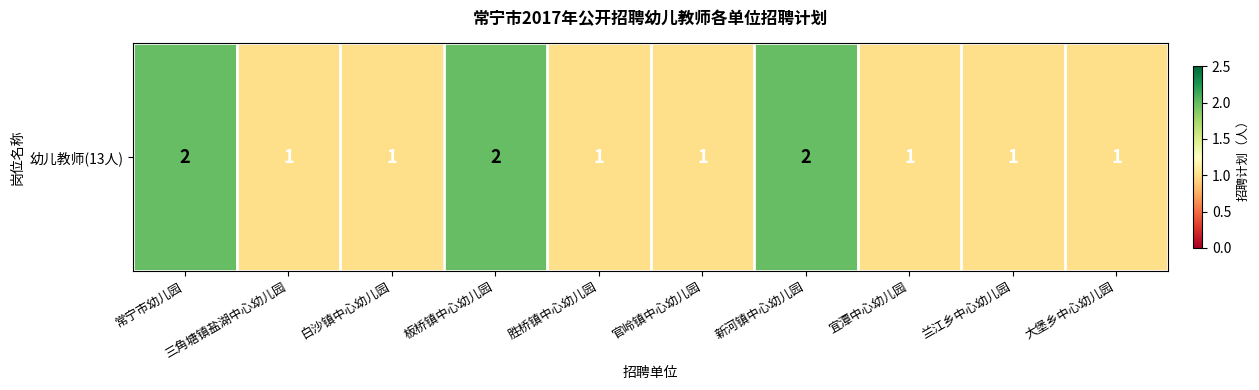

What value does the data have at 兰江乡中心幼儿园?

1